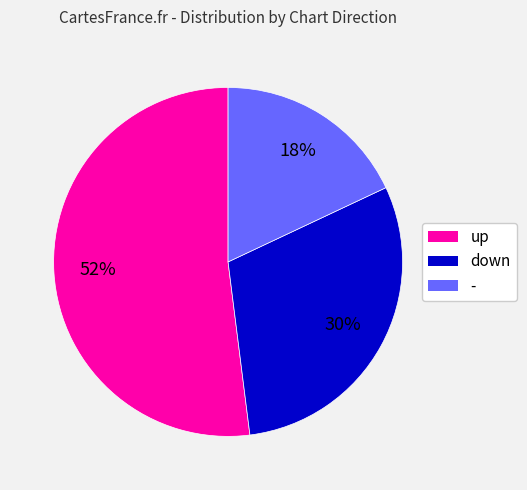

Does any single category account for the majority?

Yes